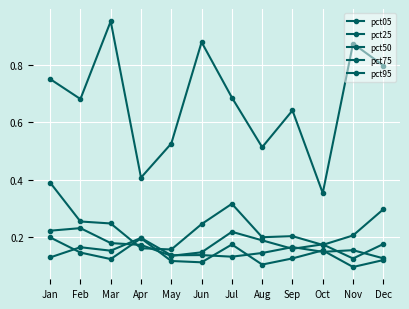

How many lines are shown in the chart?

5